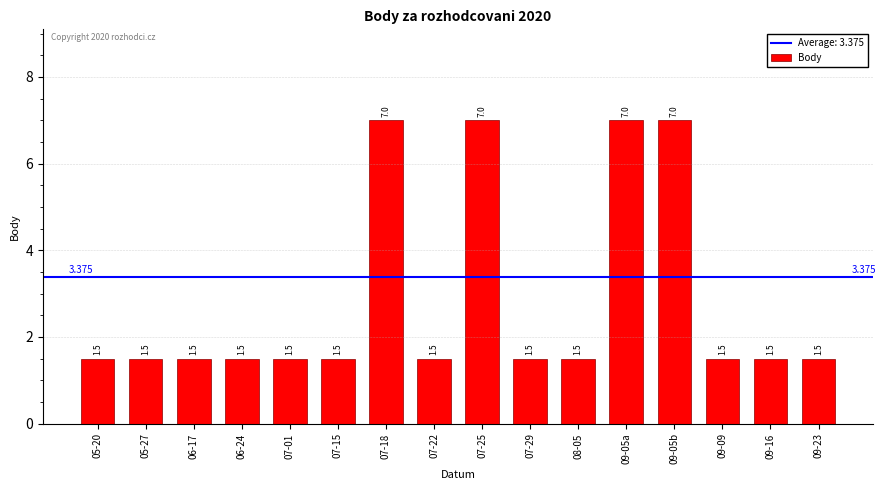

Are the bars grouped side by side (vs. stacked)?

No